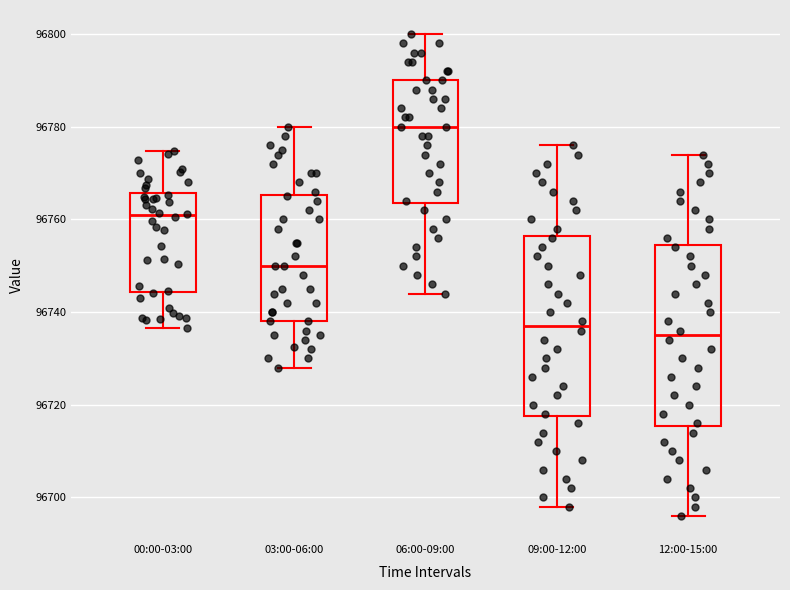

Which box's median line is the highest?

06:00-09:00